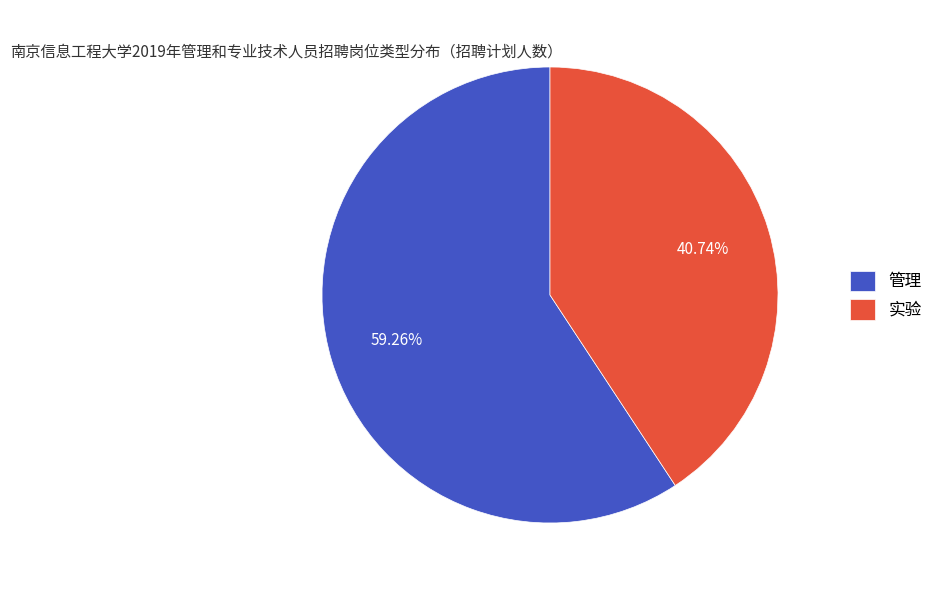

How many segments does this pie chart have?

2